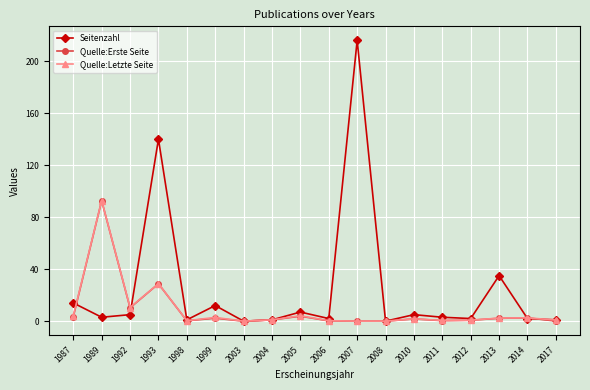

What is the greatest value displayed?

216.0